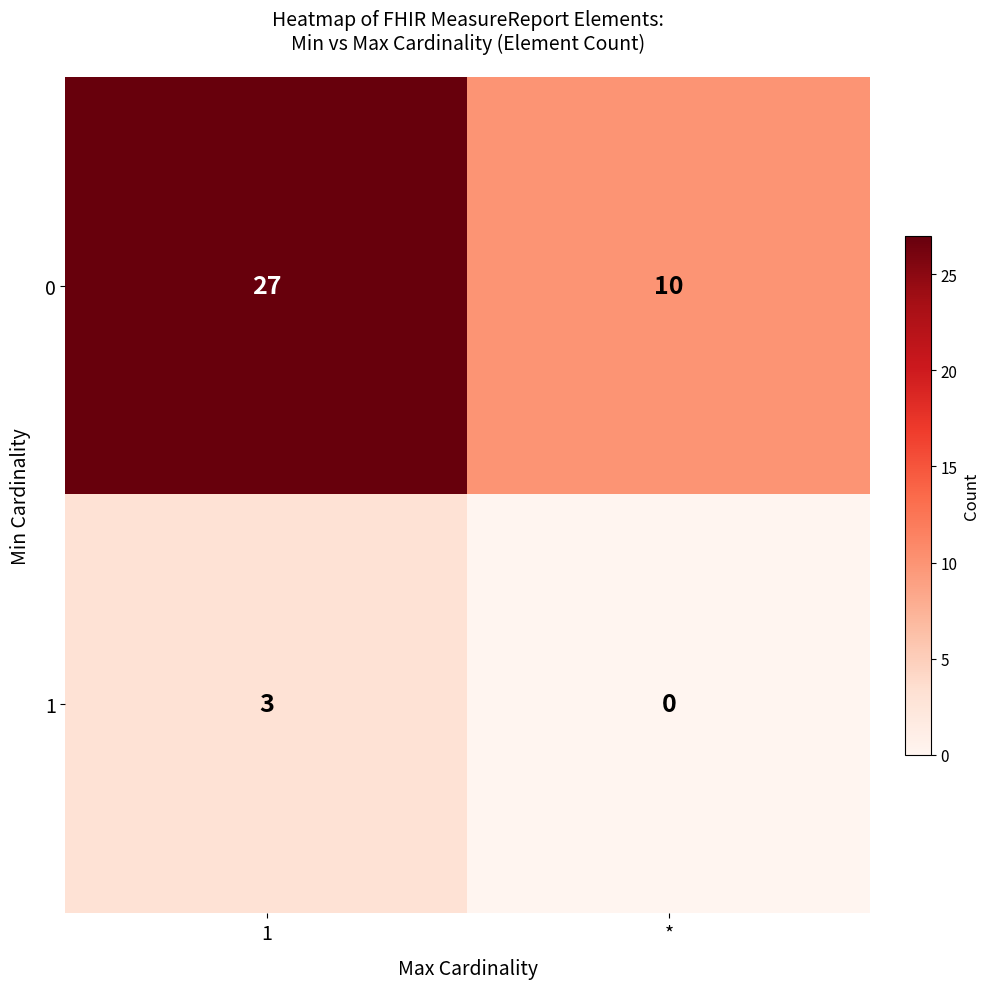

Reading right to left, transcribe all the data shown in this chart.

0: *=10	1=27
1: *=0	1=3